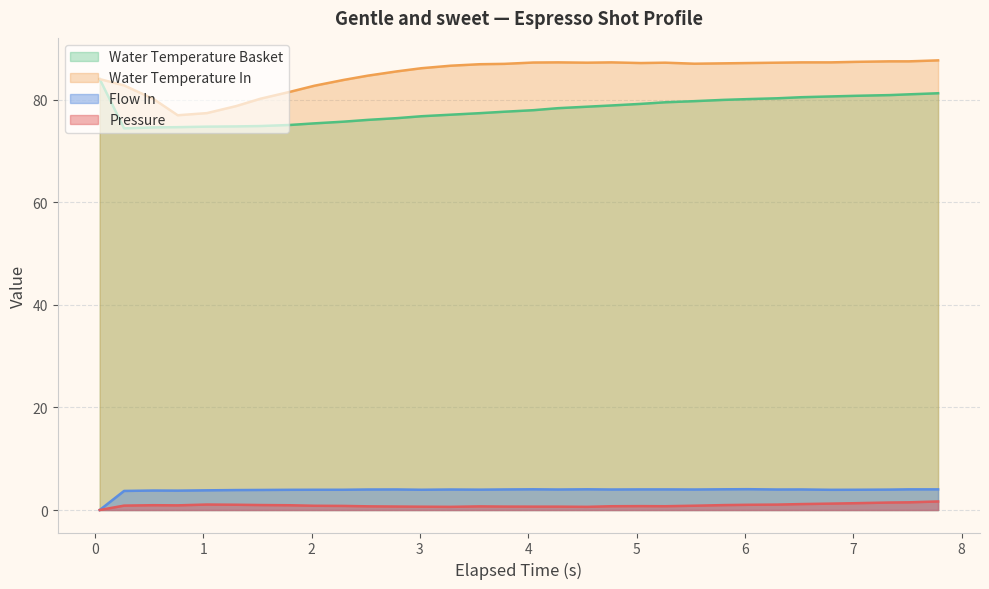

How many categories are shown in the chart?

32